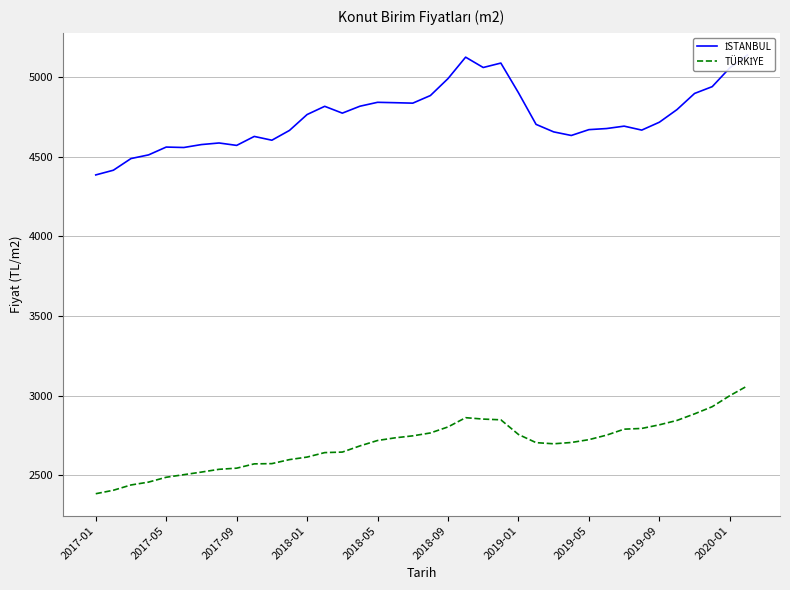

What is the value of the İSTANBUL point at the 23rd from the left?

5058.5